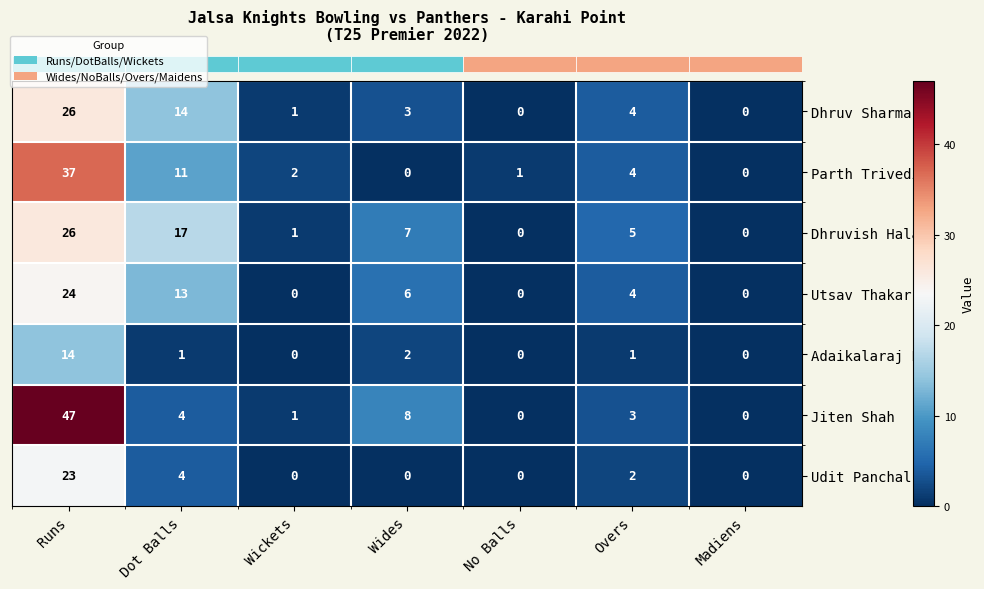

What is the maximum value shown in the chart?

47